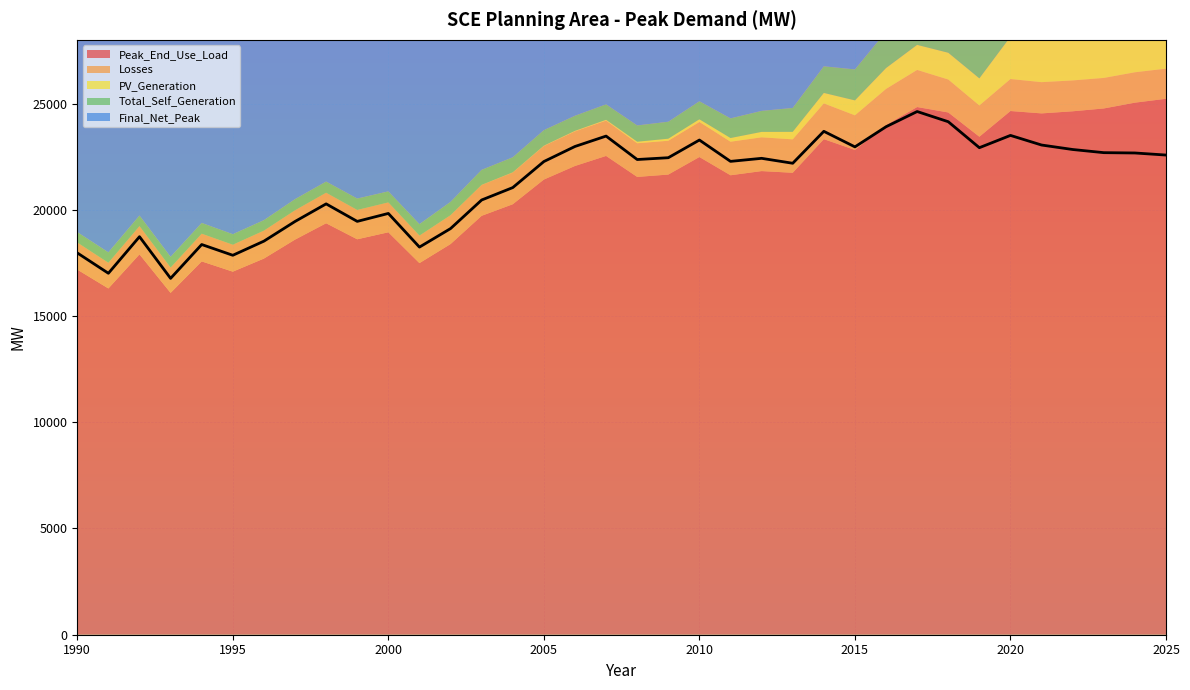

How many categories are shown in the chart?

36